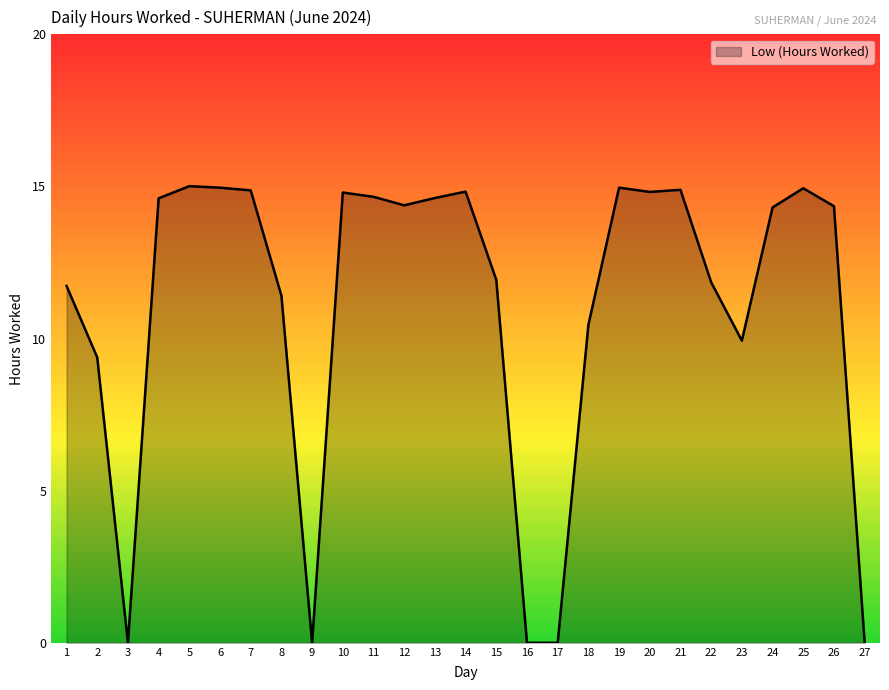

What is the difference between the values at 16 and 20?

14.8